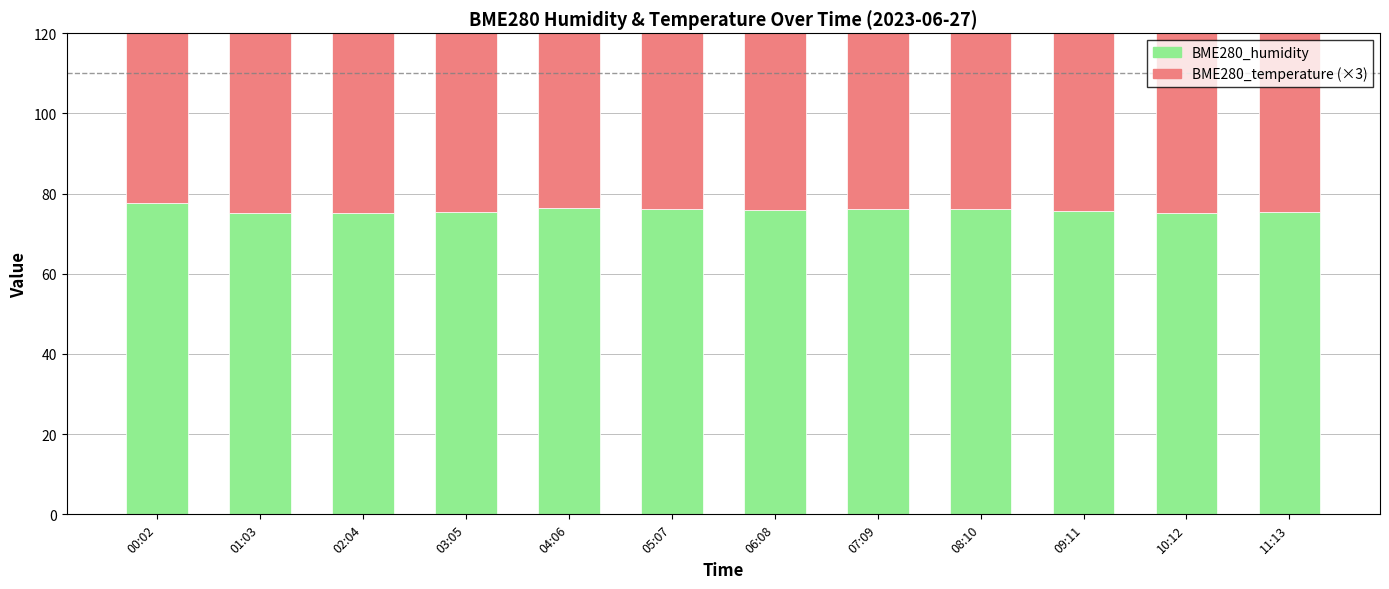

What is the average value of the BME280_temperature (×3) series?

69.3